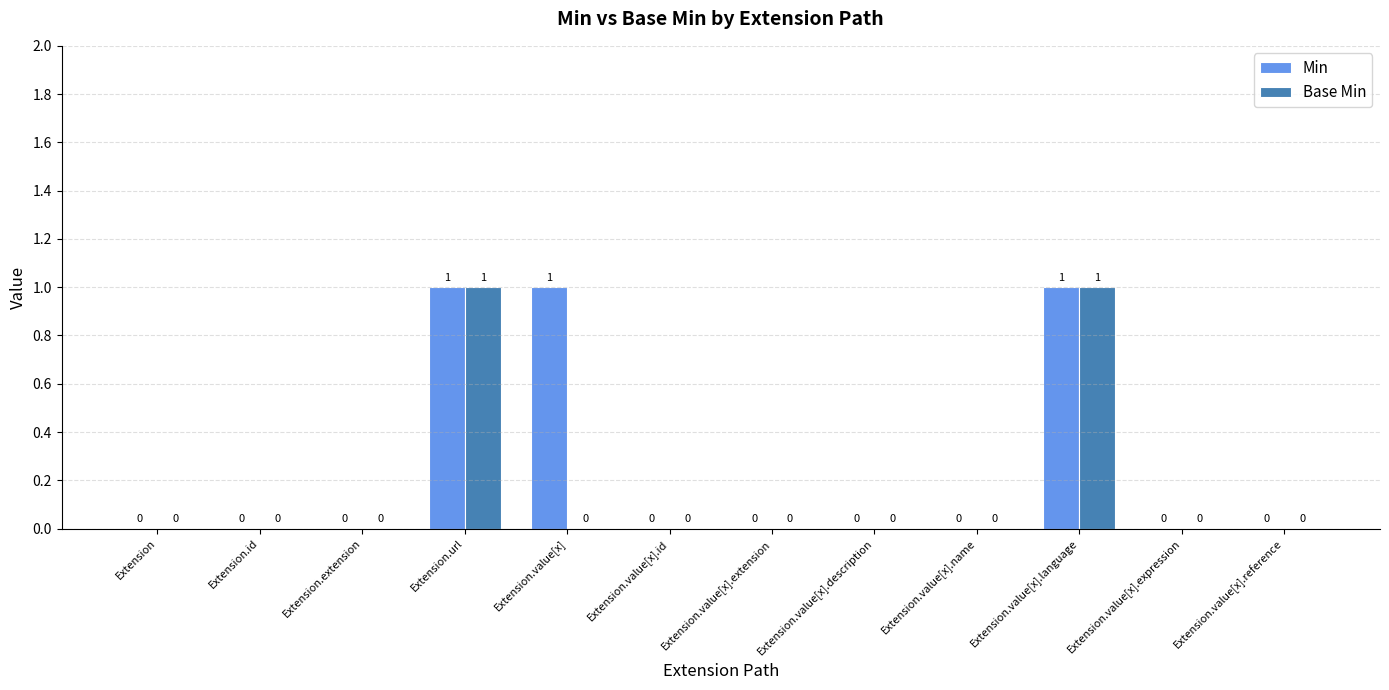

Is the value of Base Min at Extension.url greater than the value of Min at Extension.extension?

Yes